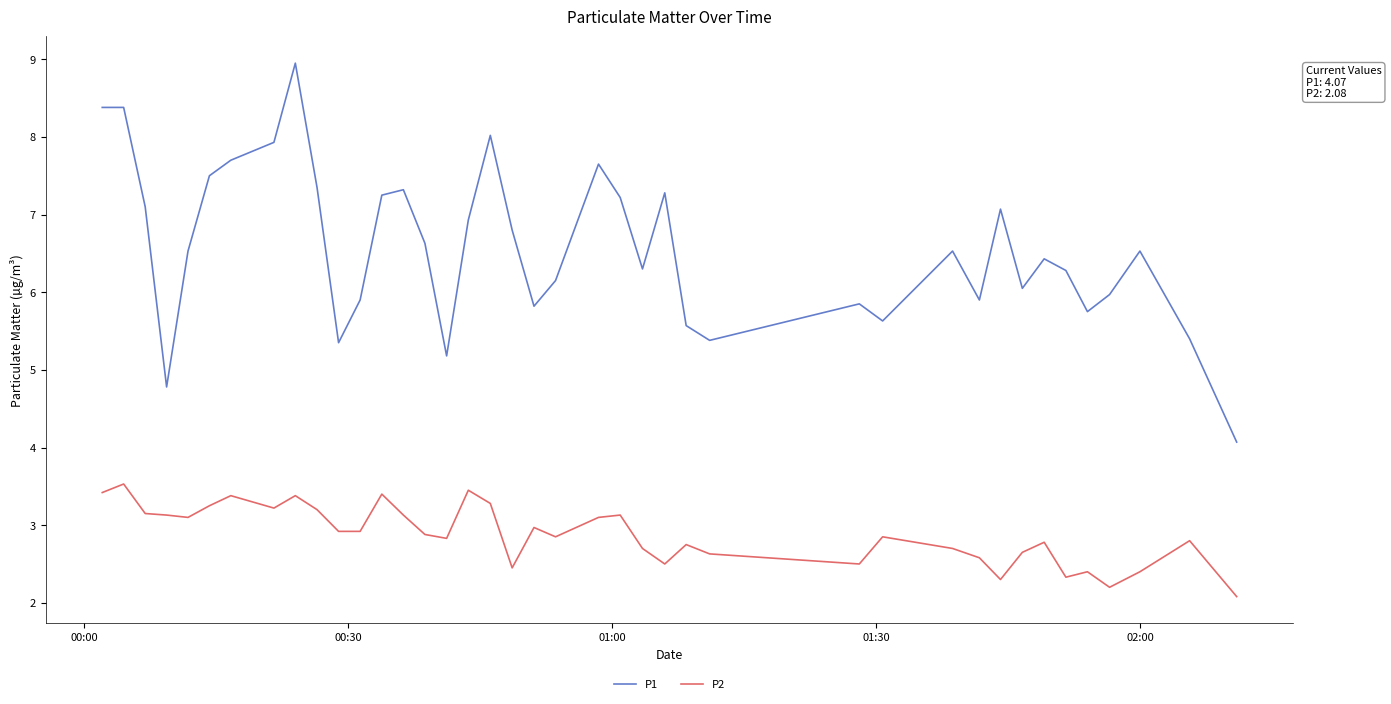

What is the difference between the maximum and minimum values in the P1 series?

4.9